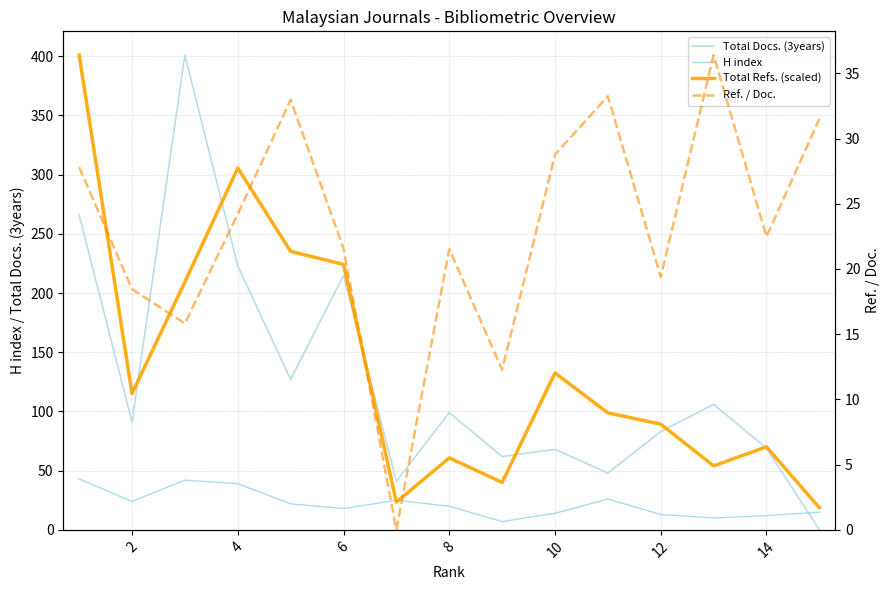

True or false: H index has more than 2 interior local peaks.

True